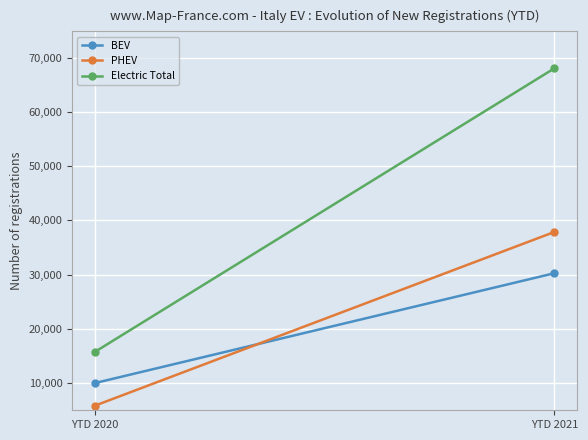

Reading left to right, list all the values displayed in this chart.

BEV: YTD 2020=9953	YTD 2021=30252
PHEV: YTD 2020=5782	YTD 2021=37881
Electric Total: YTD 2020=15735	YTD 2021=68133